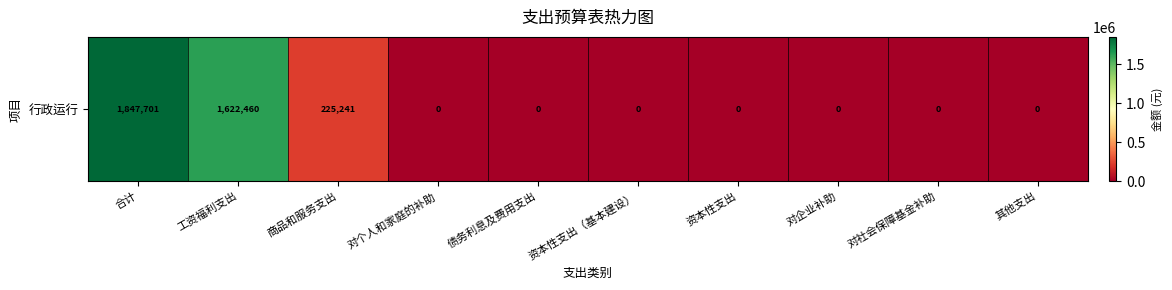

How many data points are above 0?

3